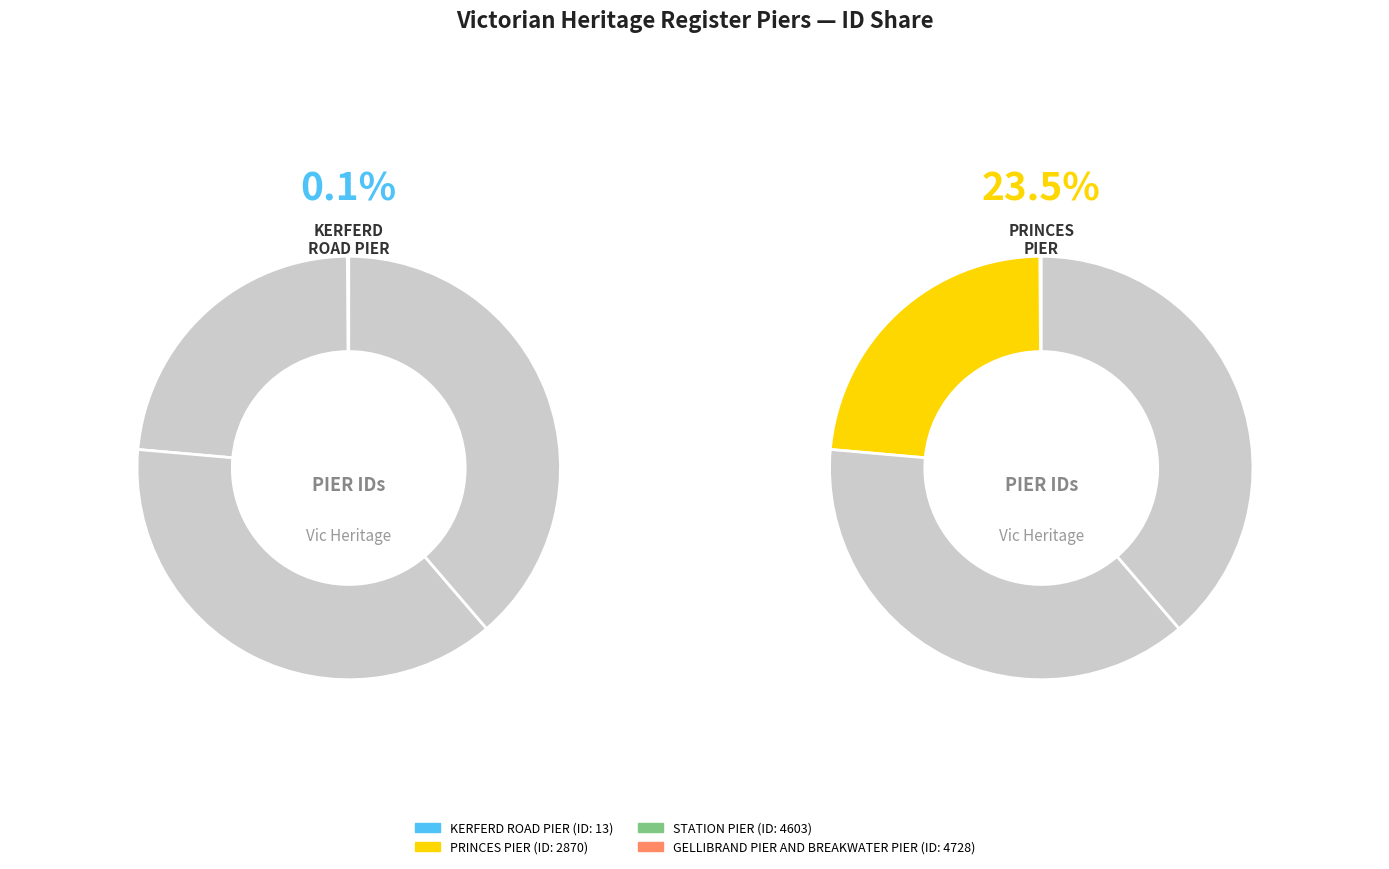

Count the number of slices in the pie.

4